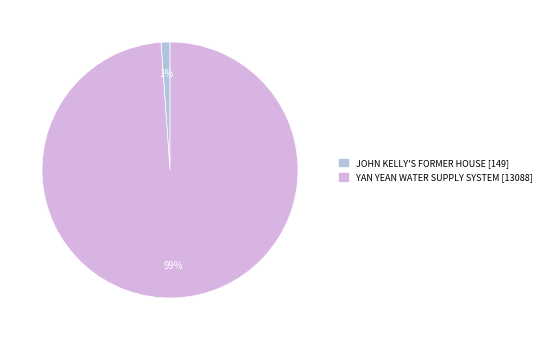

Which category accounts for the majority?

YAN YEAN WATER SUPPLY SYSTEM